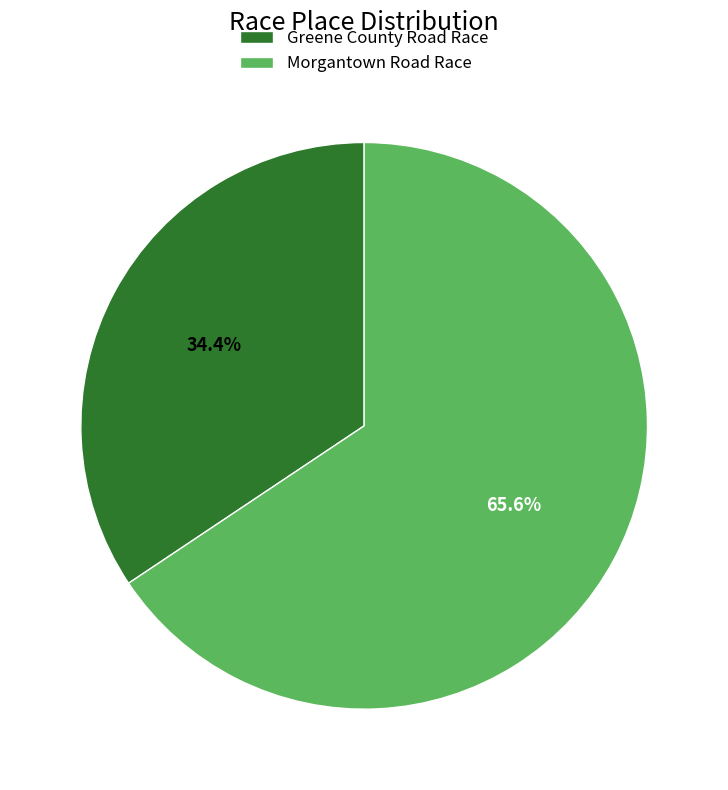

To the nearest percent, what is the difference between the largest and smallest slice percentages?

31%